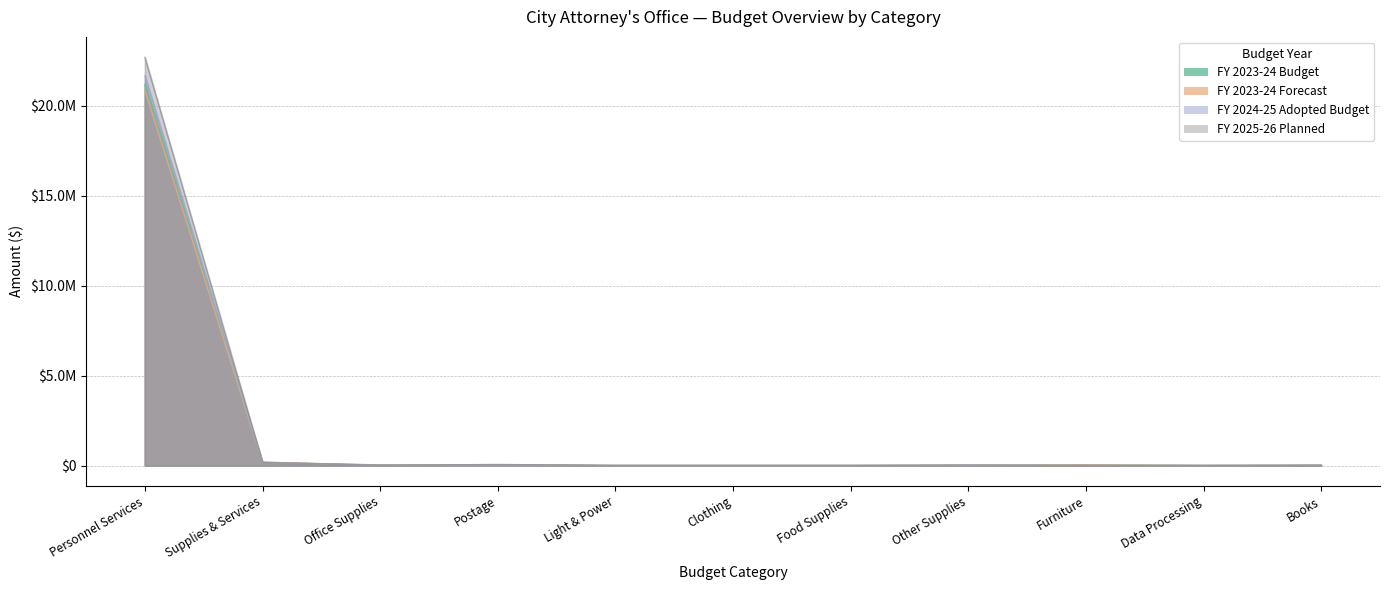

Which series ends up on top after the final intersection of FY 2025-26 Planned and FY 2023-24 Forecast?

FY 2025-26 Planned